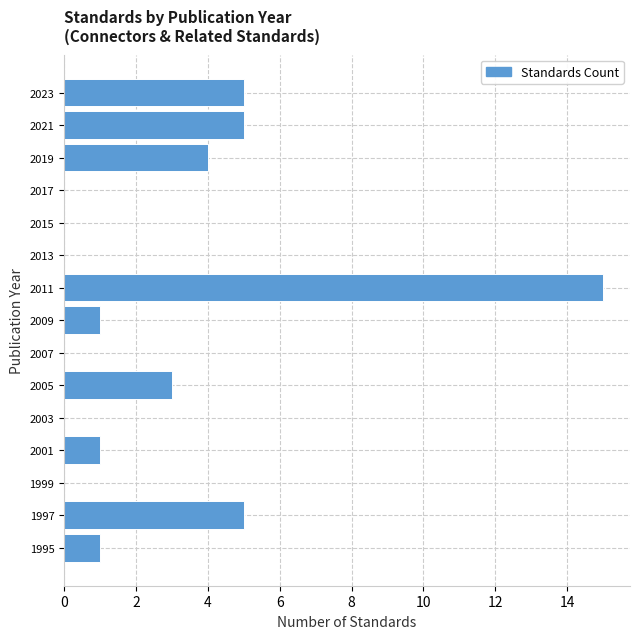

Reading bottom to top, list every bar in this chart as the range it spans on the y-axis followed by its length. The values are not printed on the chart, so give them approximately, as read against the axis.

1994 to 1996: 1
1996 to 1998: 5
1998 to 2000: 0
2000 to 2002: 1
2002 to 2004: 0
2004 to 2006: 3
2006 to 2008: 0
2008 to 2010: 1
2010 to 2012: 15
2012 to 2014: 0
2014 to 2016: 0
2016 to 2018: 0
2018 to 2020: 4
2020 to 2022: 5
2022 to 2024: 5